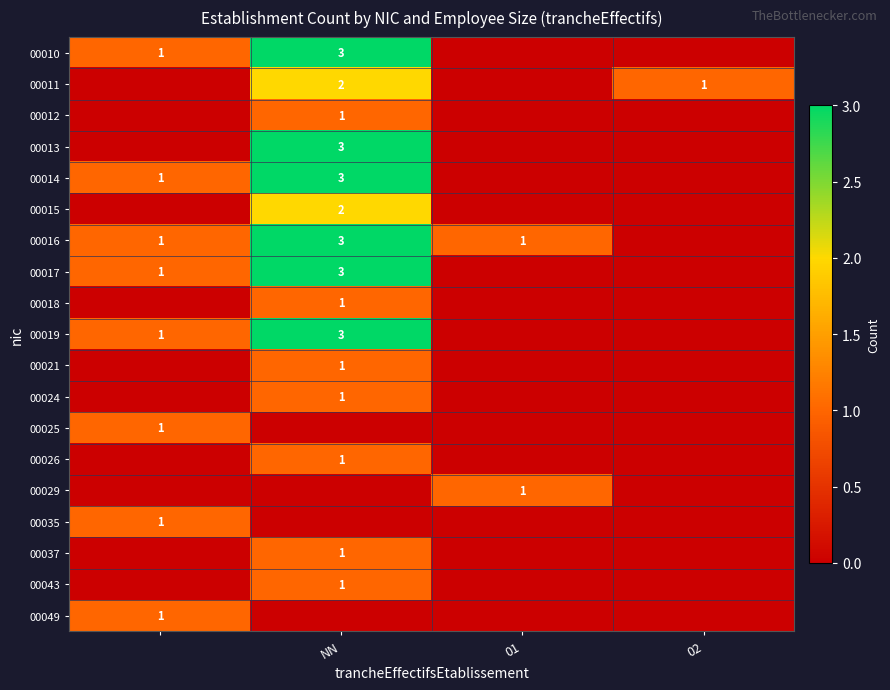

The value of 00026 at NN is 2. True or false?

False